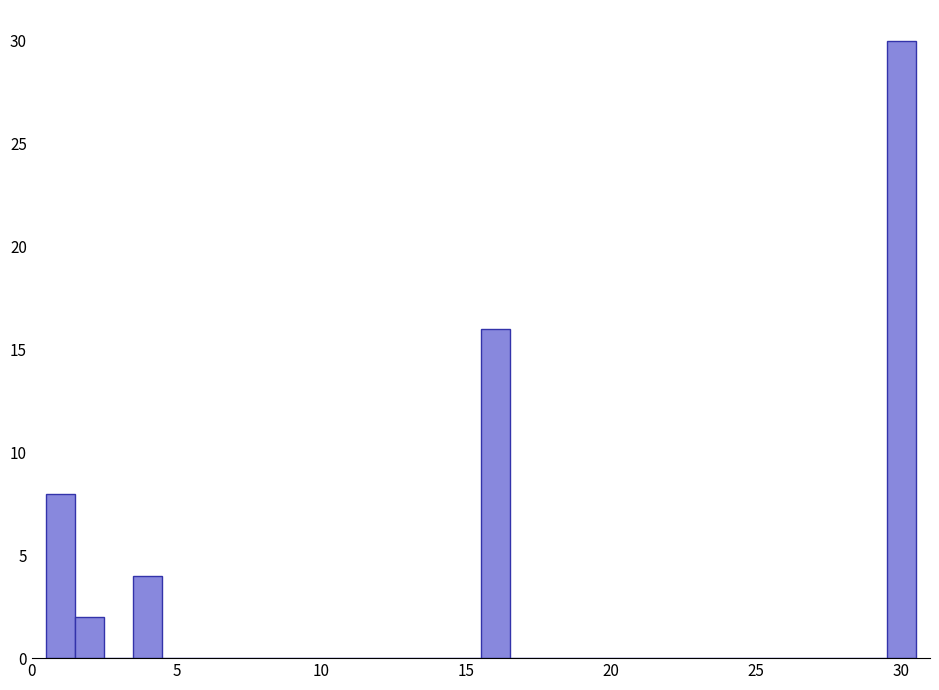

Around what value on the x-axis is the tallest bar? Give the approximate position of its centre, as read against the axis.

30.0